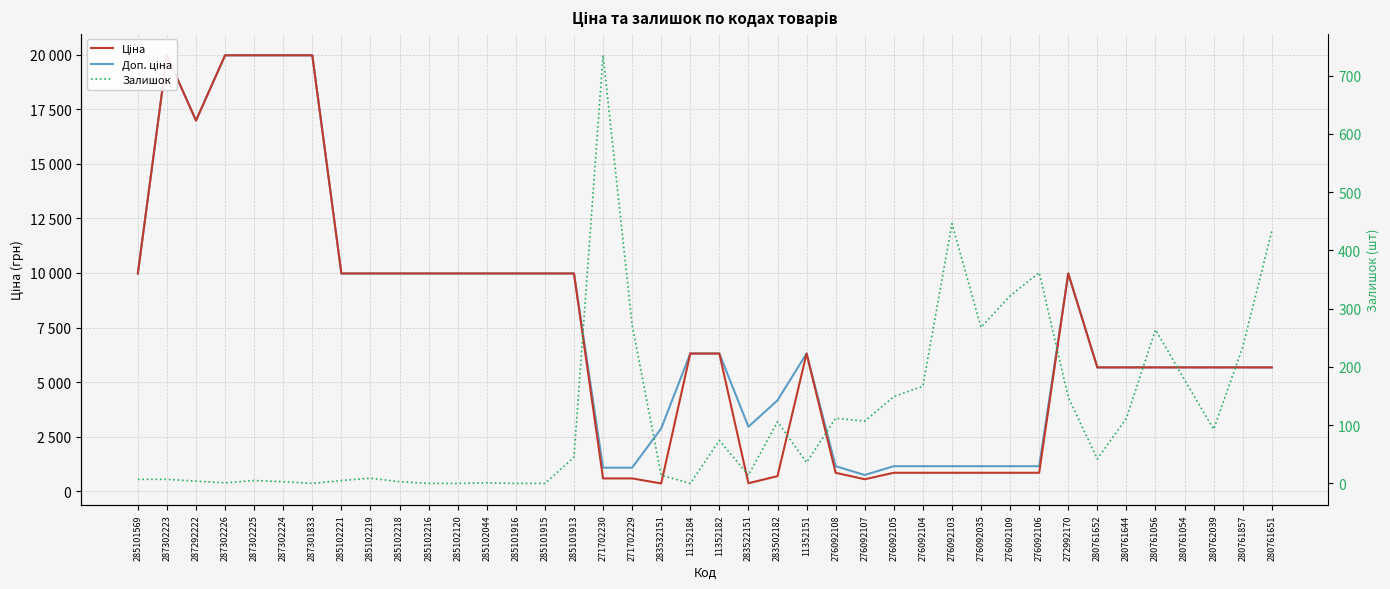

What is the value of the Залишок point at the 17th from the left?

735.0